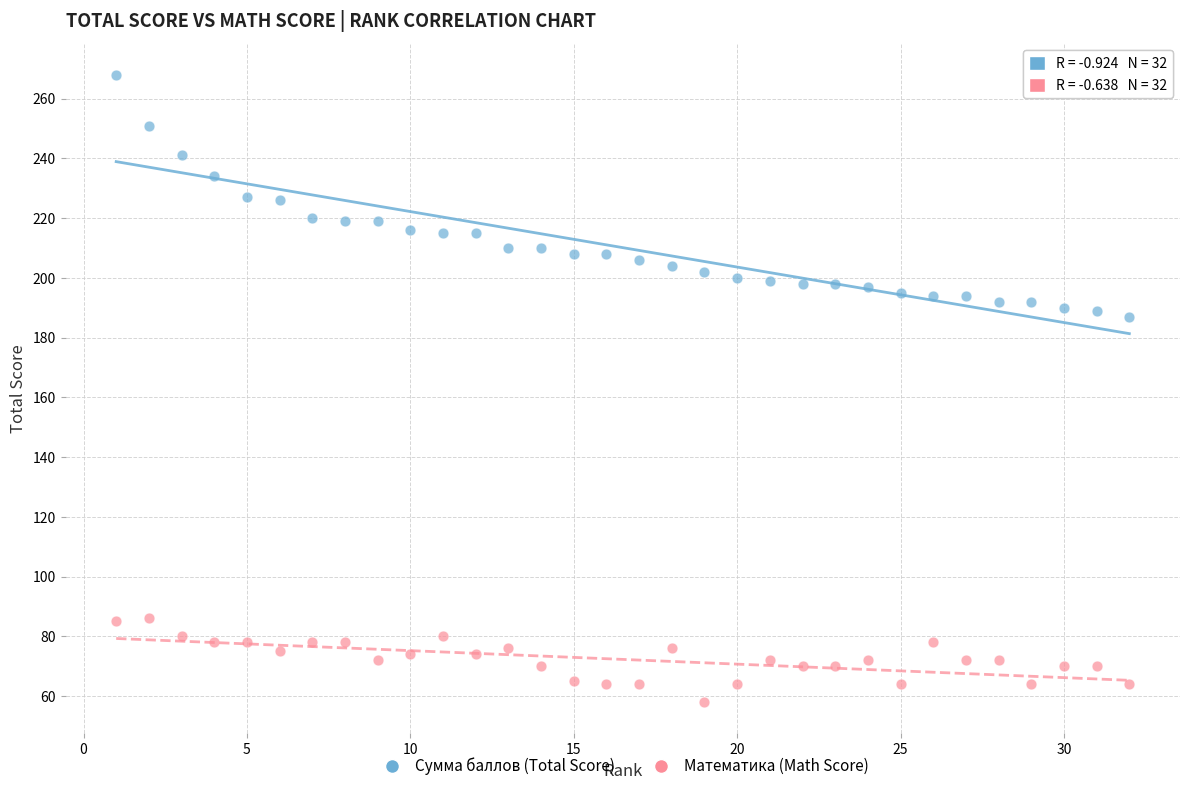

What is the X range (max minus min) for the scatter plot?

31